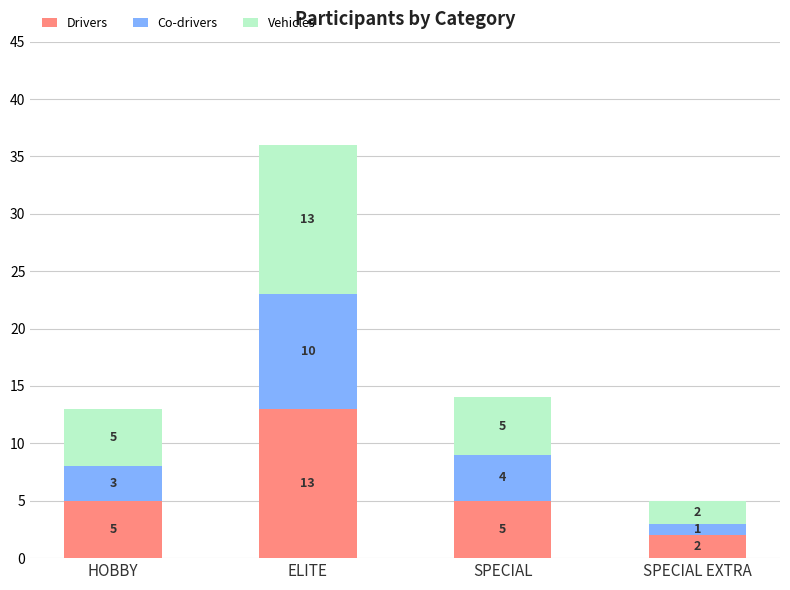

Does the chart contain any negative values?

No